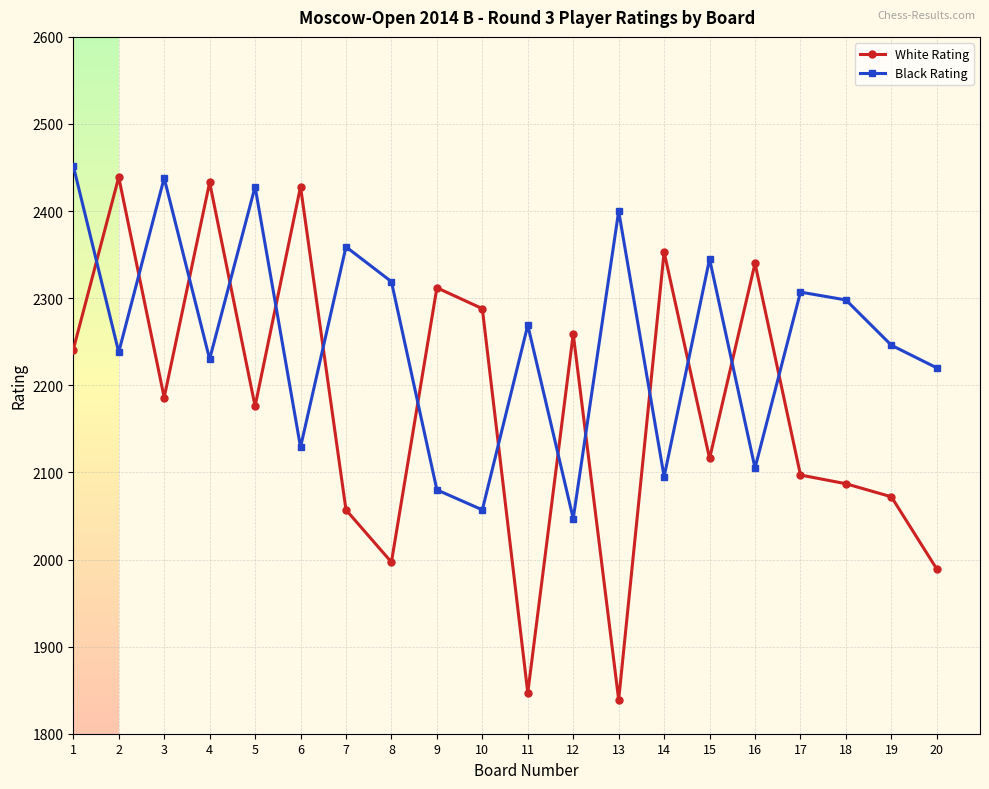

Which series changed the most between 1 and 10?

Black Rating